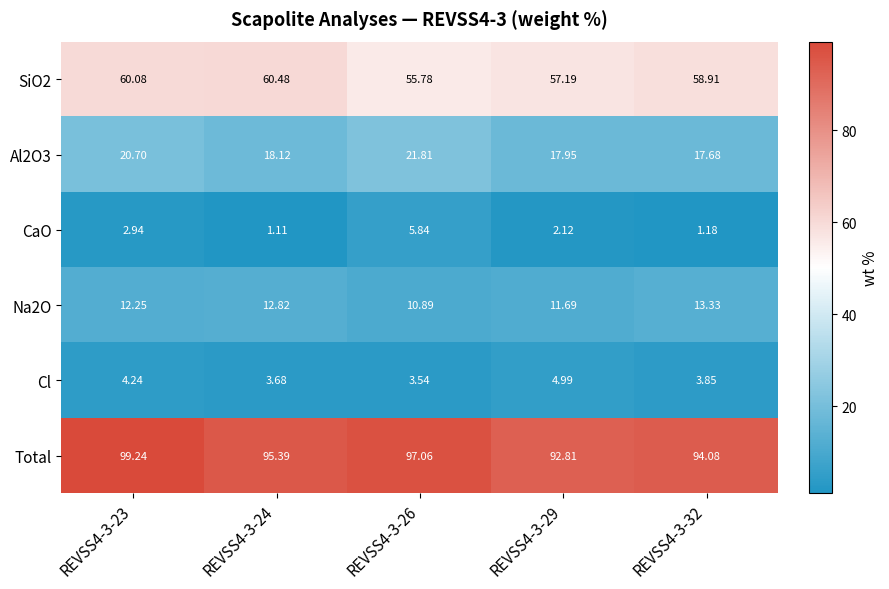

Which series has the largest total across all categories?

Total